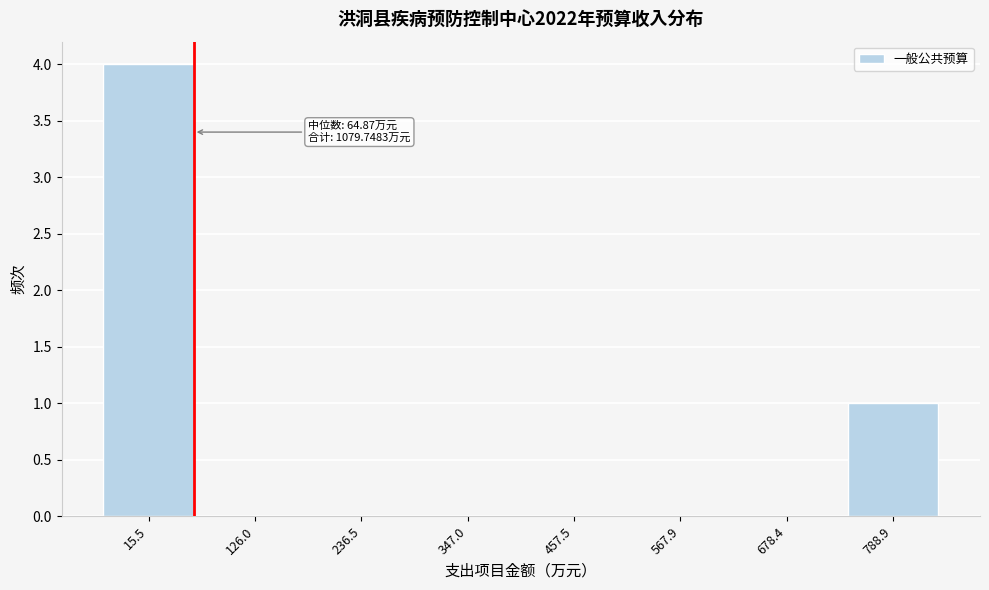

Reading left to right, what are all the values shown in this chart?

15.5=4	126.0=0	236.5=0	347.0=0	457.5=0	567.9=0	678.4=0	788.9=1